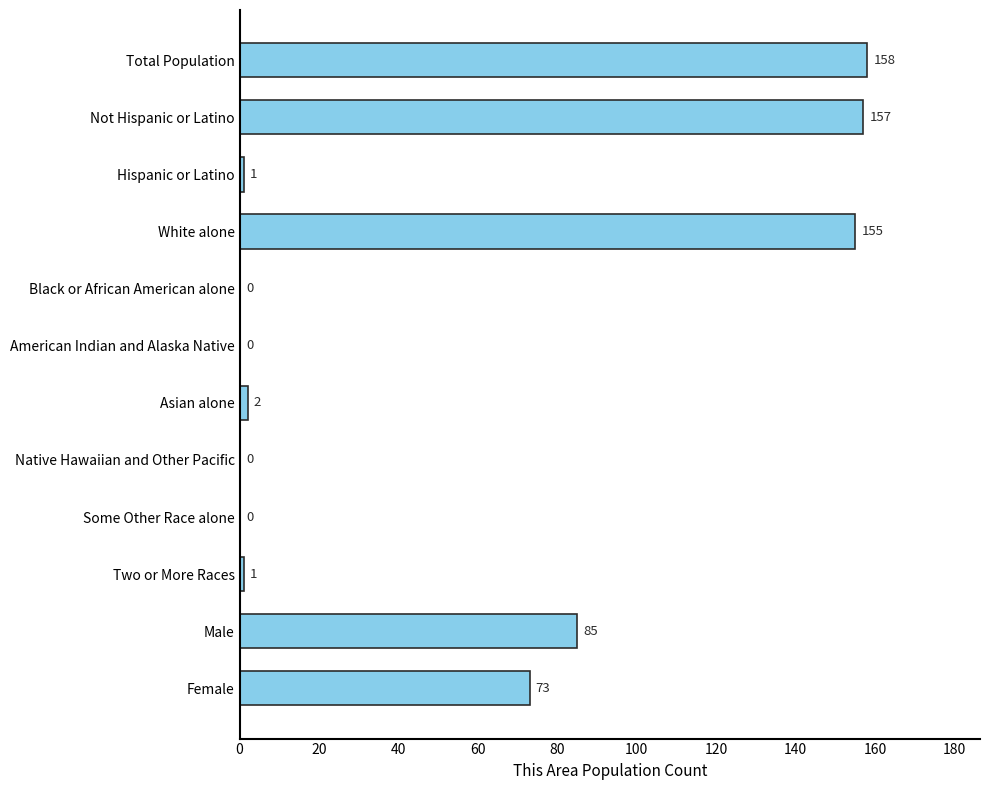

What is the greatest value displayed?

158